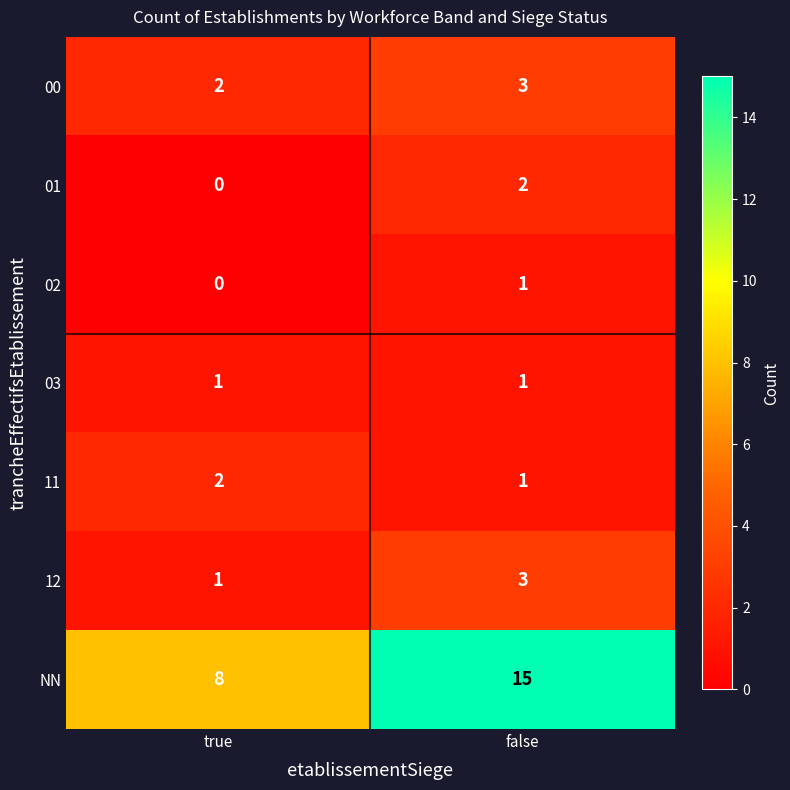

How many data points in 02 are less than 1?

1